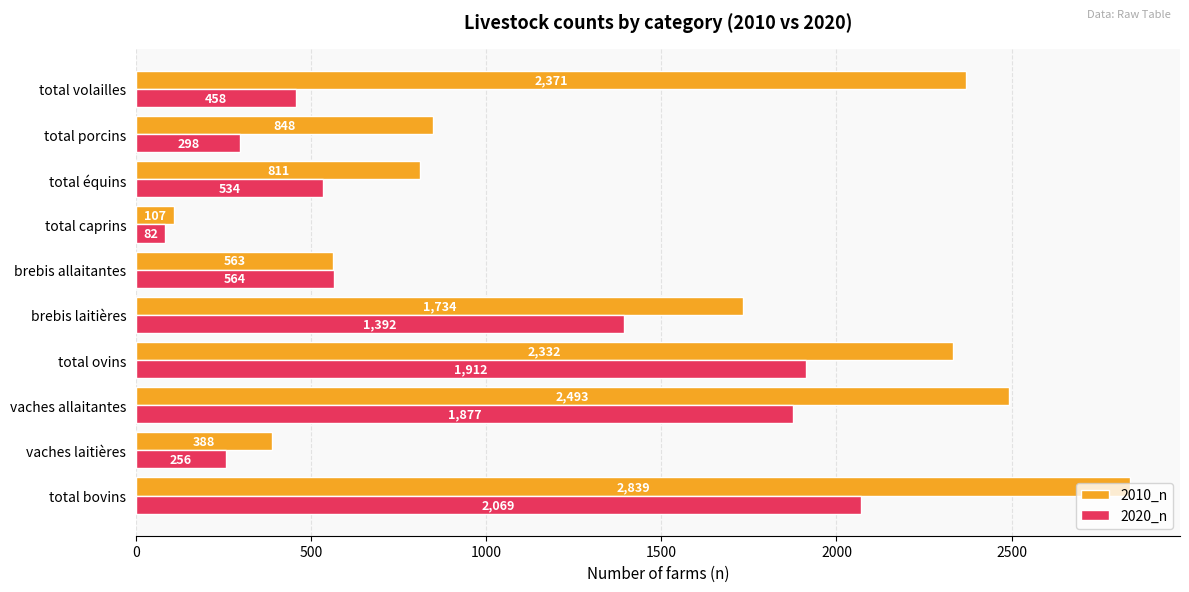

How many values in the 2020_n series are below 564?

5